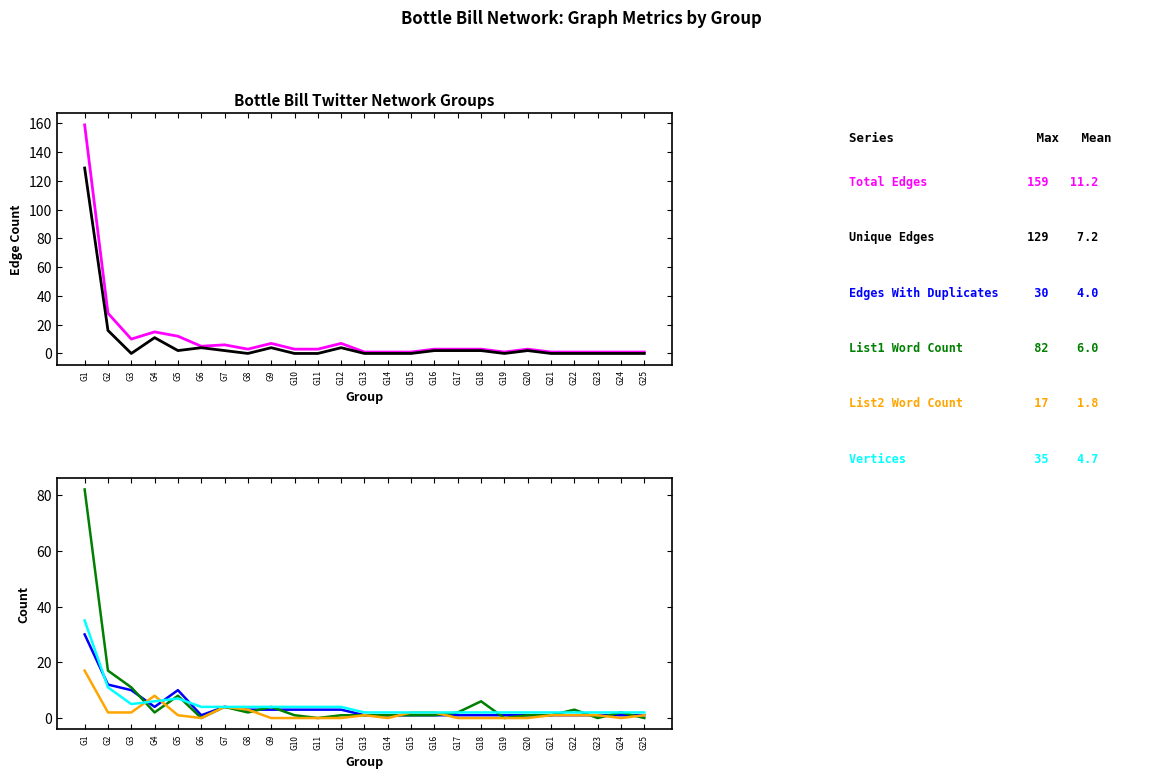

At which label does Total Edges first exceed 3?

G1